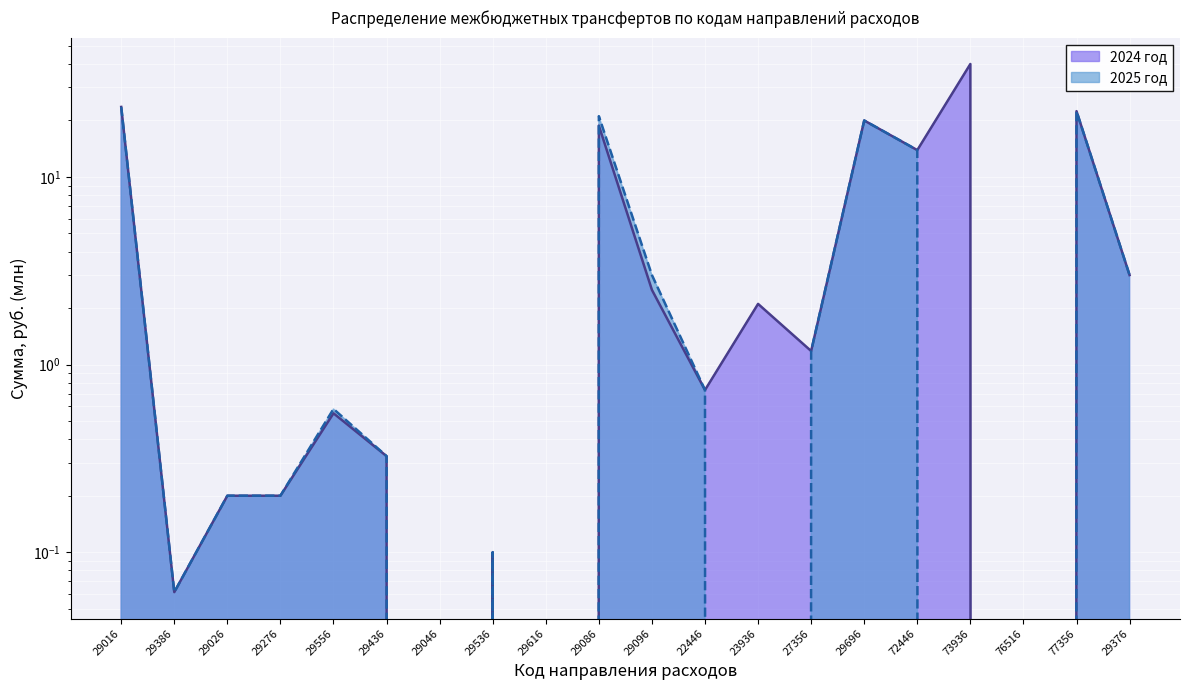

Is it true that 2025 год equals 0.1 at 29556?

False